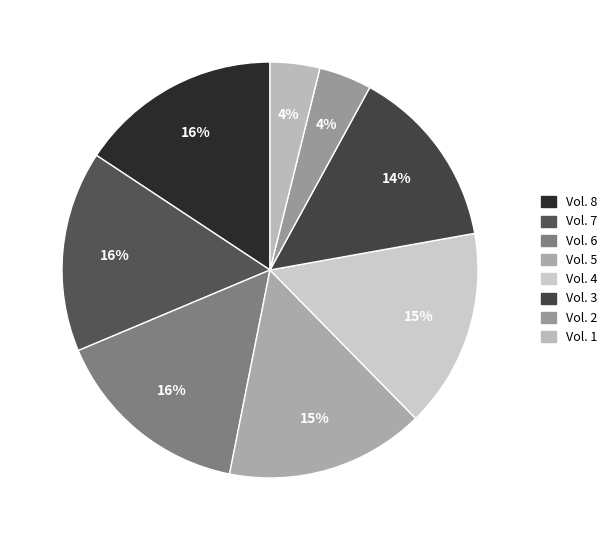

How many slices are in this pie chart?

8